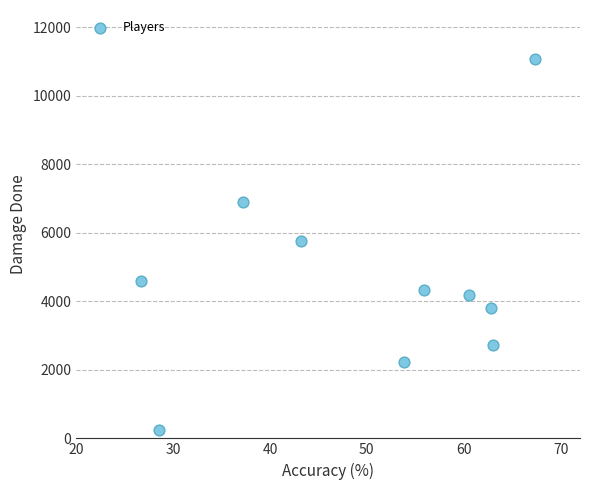

What is the range of Y values (max minus min)?

10831